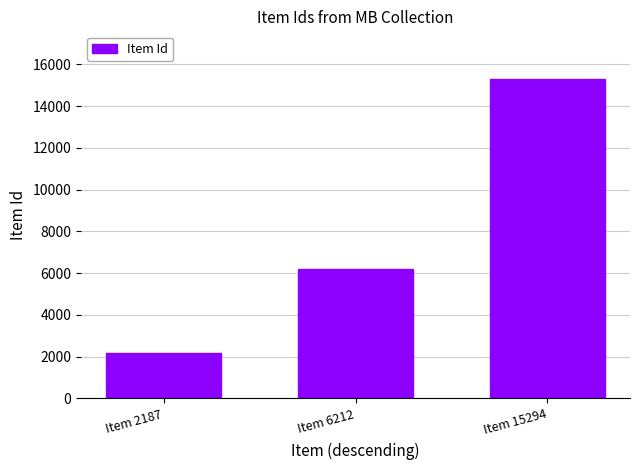

Reading right to left, what are all the values shown in this chart?

15294	6212	2187